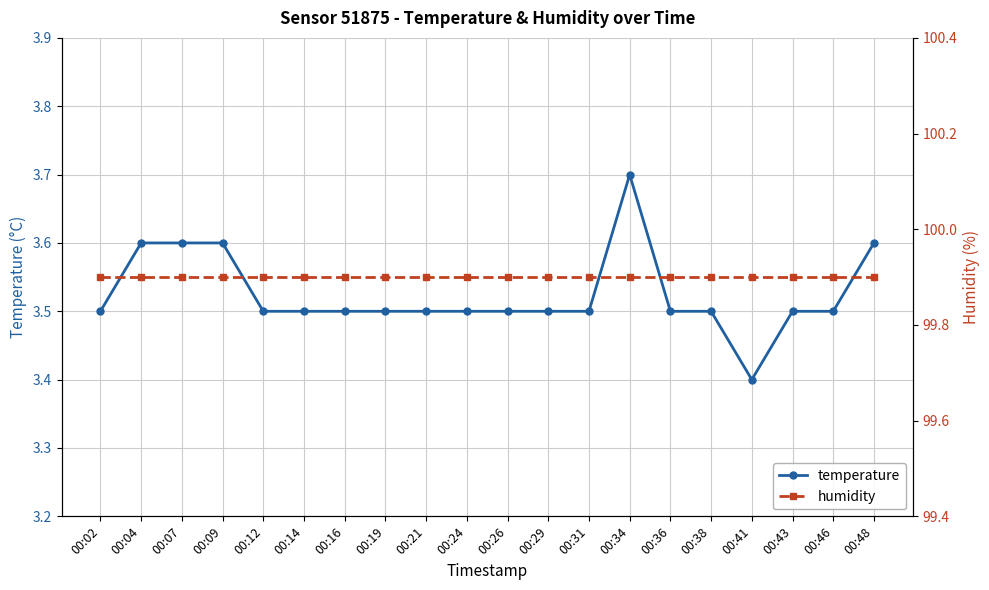

What are all the series names shown in the legend?

temperature, humidity